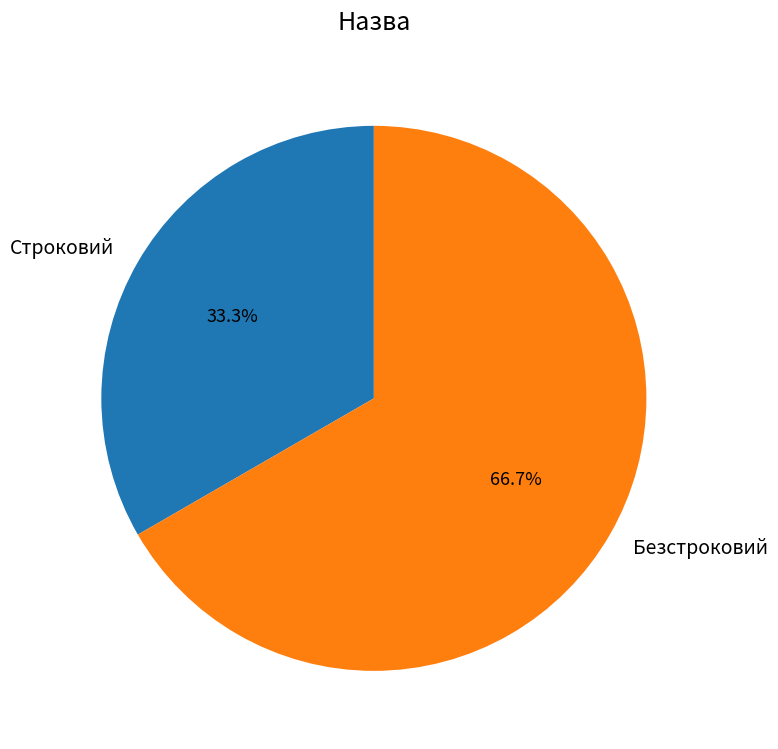

What is the ratio of the value at Безстроковий to the value at Строковий?

2.0